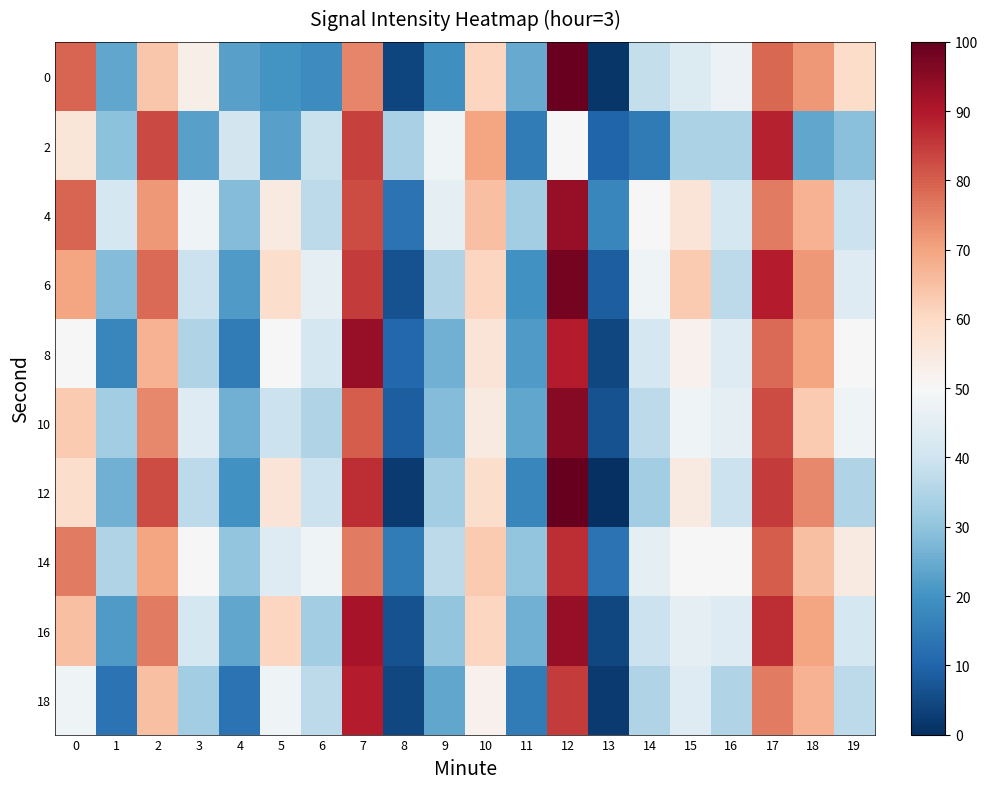

What is the spread (max minus min) of values at 4?

27.9